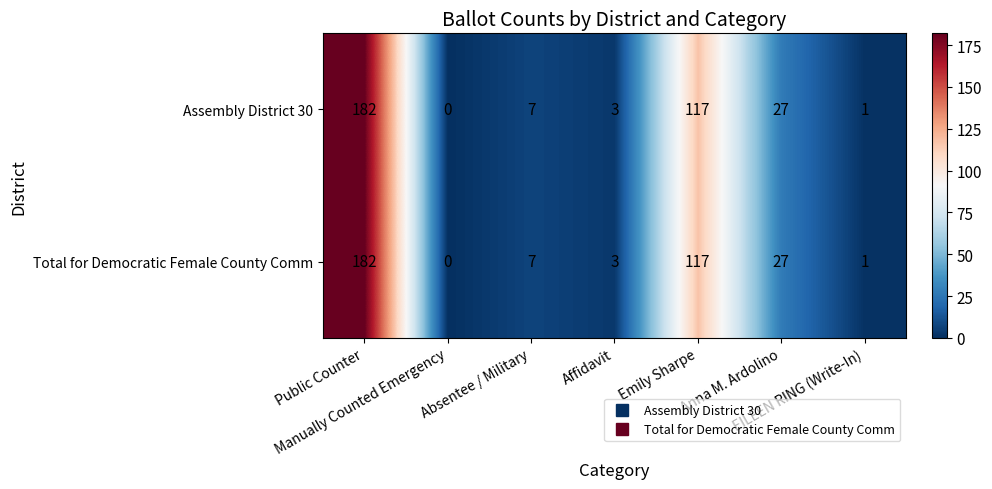

What is the sum of all Total for Democratic Female County Comm values?

337